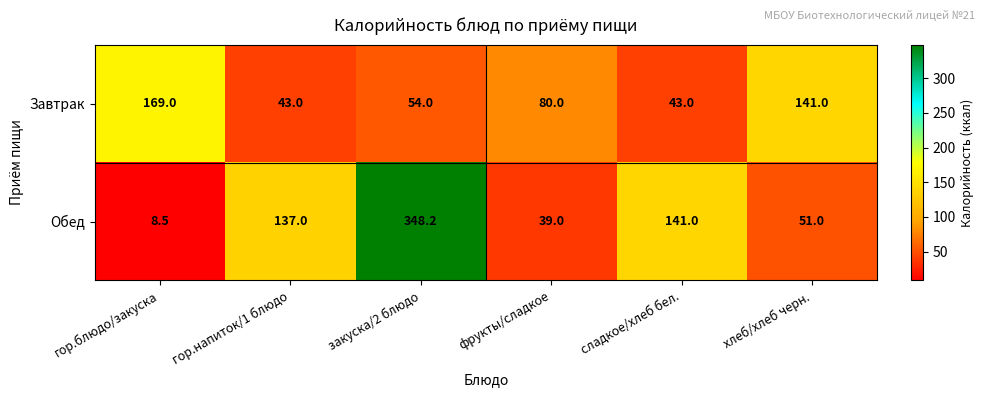

At which label is Завтрак closest to 106?

фрукты/сладкое